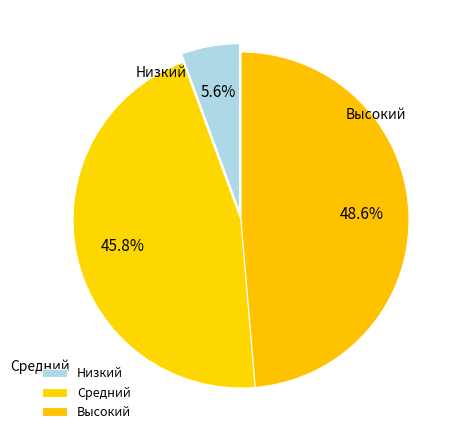

Does Средний account for over 50% of the chart?

No